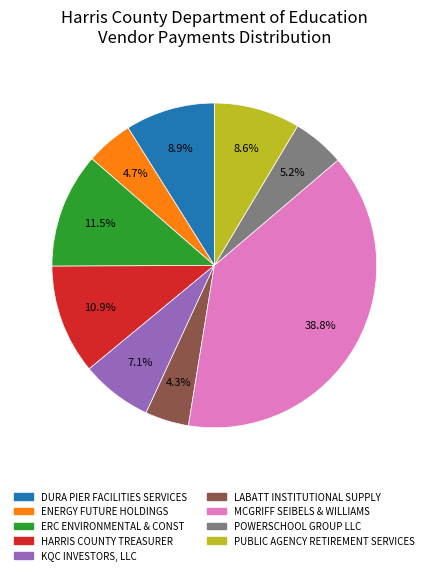

Is there a majority slice in this chart?

No